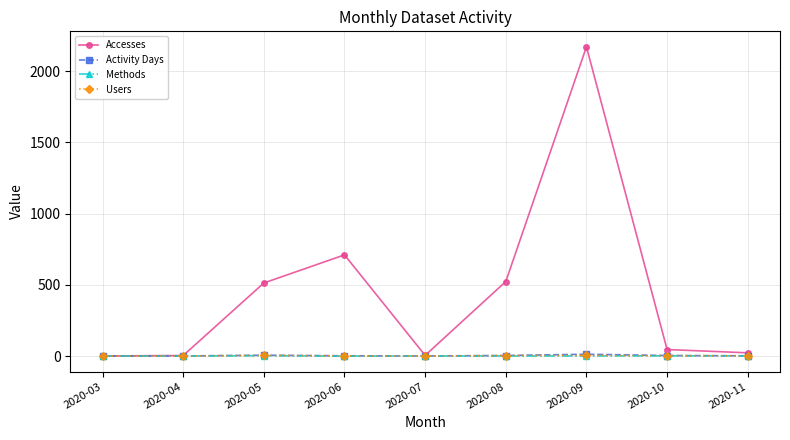

True or false: Activity Days has more than 0 points higher than both neighbors.

True